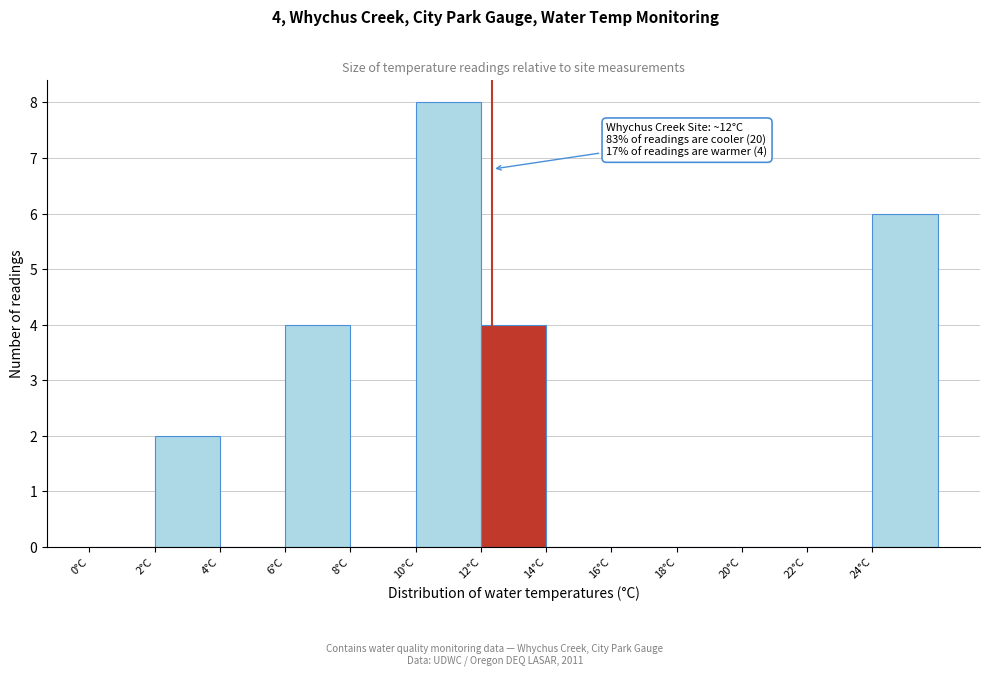

Over which range of the x-axis is the bar tallest?

10 to 12